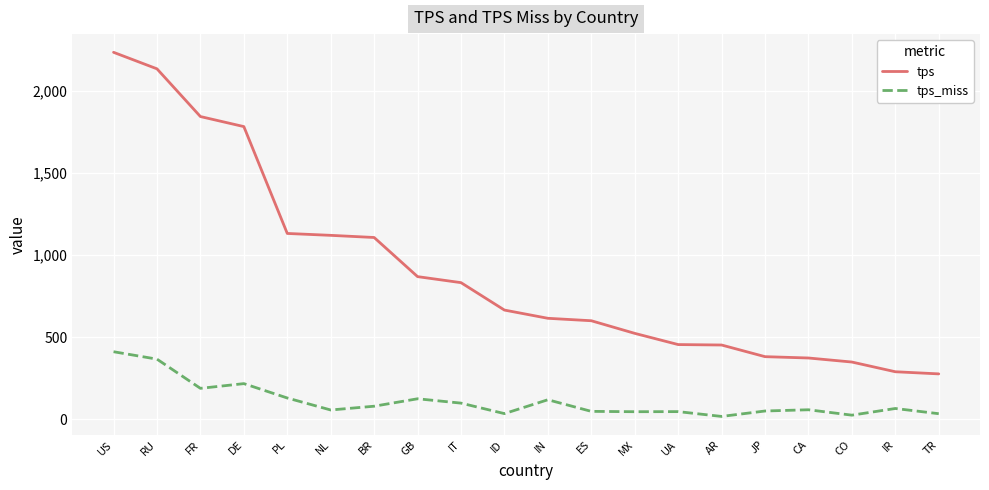

True or false: tps and tps_miss intersect in this chart.

False